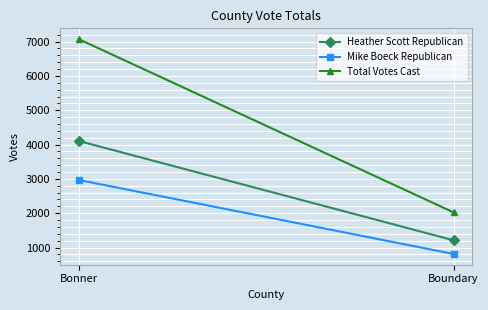

The value of Total Votes Cast at Bonner is 7073. True or false?

True